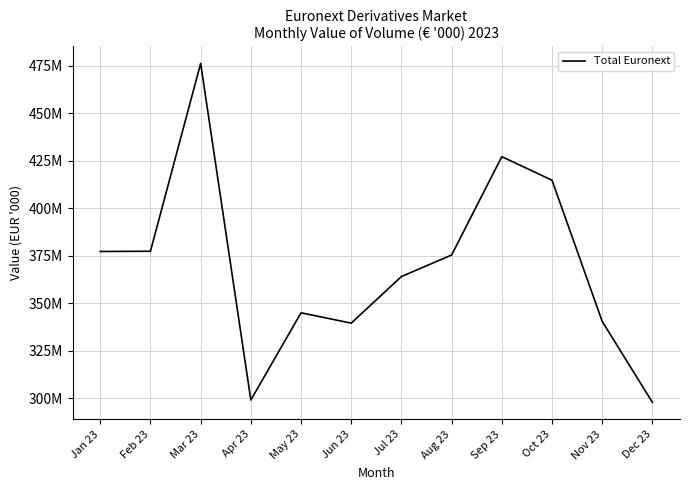

What is the maximum value shown in the chart?

476265852.4